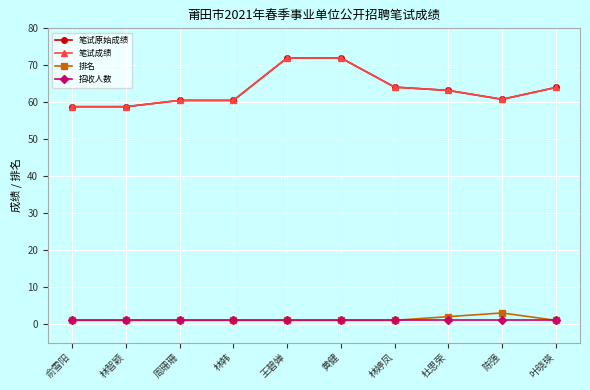

True or false: 招收人数 has more than 2 points higher than both neighbors.

False